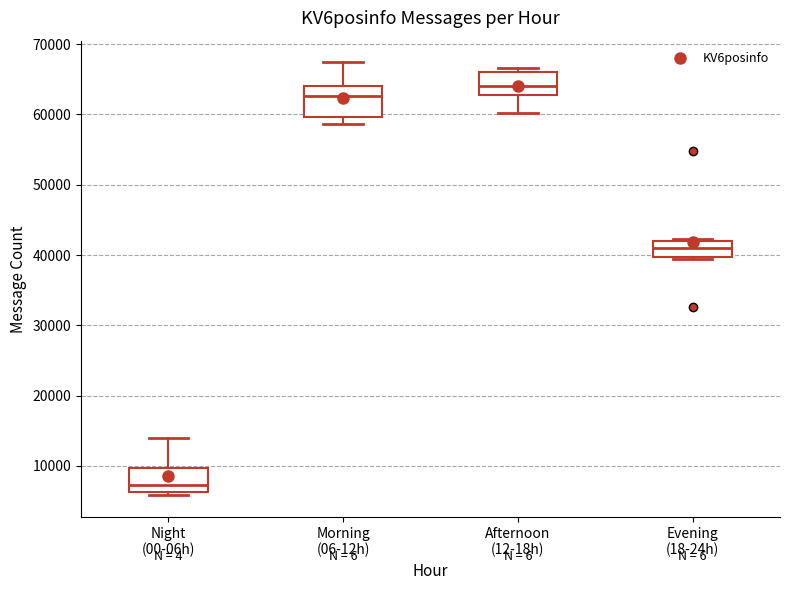

Which box has the highest median line?

Afternoon (12-18h)